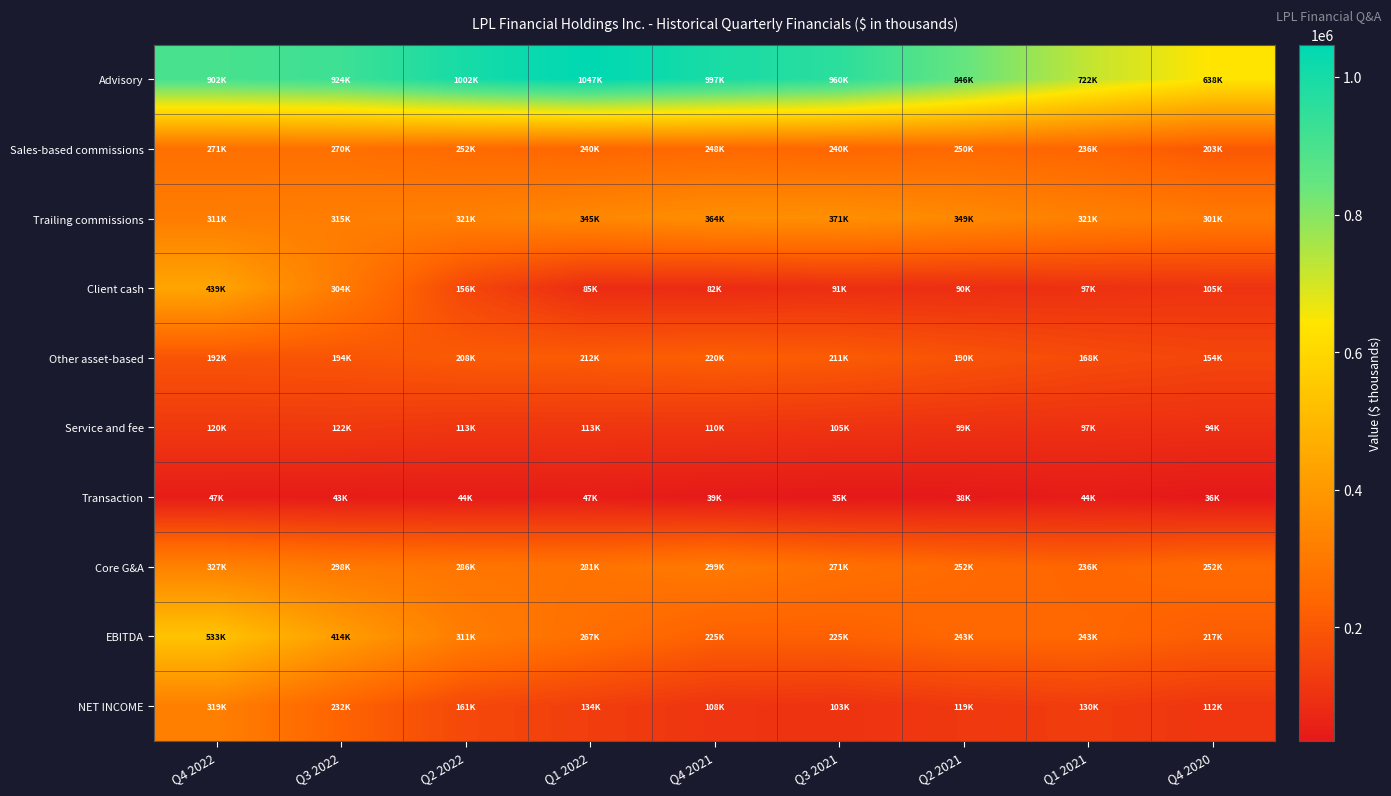

Reading left to right, what are all the values shown in this chart?

Advisory: Q4 2022=902440	Q3 2022=923766	Q2 2022=1001851	Q1 2022=1047097	Q4 2021=997338	Q3 2021=959733	Q2 2021=846313	Q1 2021=722046	Q4 2020=638181
Sales-based commissions: Q4 2022=271089	Q3 2022=269893	Q2 2022=252493	Q1 2022=240331	Q4 2021=248382	Q3 2021=239804	Q2 2021=249596	Q1 2021=236273	Q4 2020=202504
Trailing commissions: Q4 2022=311194	Q3 2022=315087	Q2 2022=320883	Q1 2022=345194	Q4 2021=364455	Q3 2021=370580	Q2 2021=348637	Q1 2021=320956	Q4 2020=300516
Client cash: Q4 2022=439181	Q3 2022=303681	Q2 2022=156219	Q1 2022=84721	Q4 2021=82455	Q3 2021=90941	Q2 2021=90344	Q1 2021=97203	Q4 2020=104878
Other asset-based: Q4 2022=191797	Q3 2022=194270	Q2 2022=208489	Q1 2022=211991	Q4 2021=219927	Q3 2021=211050	Q2 2021=189576	Q1 2021=167973	Q4 2020=154052
Service and fee: Q4 2022=120022	Q3 2022=121745	Q2 2022=112802	Q1 2022=112812	Q4 2021=110385	Q3 2021=105079	Q2 2021=99473	Q1 2021=96824	Q4 2020=94218
Transaction: Q4 2022=46790	Q3 2022=43328	Q2 2022=44416	Q1 2022=46726	Q4 2021=39306	Q3 2021=35283	Q2 2021=37627	Q1 2021=44120	Q4 2020=35532
Core G&A: Q4 2022=327040	Q3 2022=298026	Q2 2022=285973	Q1 2022=280907	Q4 2021=299401	Q3 2021=270865	Q2 2021=251679	Q1 2021=236263	Q4 2020=252391
EBITDA: Q4 2022=533084	Q3 2022=414243	Q2 2022=310697	Q1 2022=267240	Q4 2021=224869	Q3 2021=224982	Q2 2021=243449	Q1 2021=243131	Q4 2020=216732
NET INCOME: Q4 2022=319082	Q3 2022=232331	Q2 2022=160545	Q1 2022=133744	Q4 2021=108081	Q3 2021=103064	Q2 2021=119101	Q1 2021=129620	Q4 2020=111548